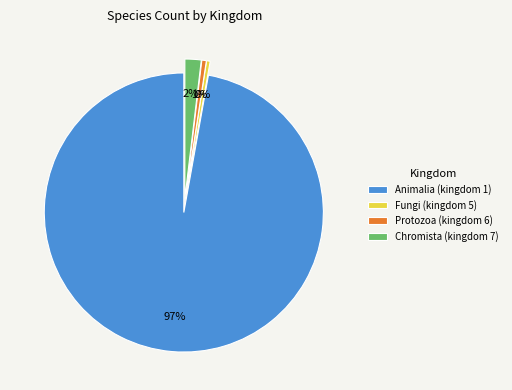

To the nearest percent, what percentage of the pie is Chromista (kingdom 7)?

2%